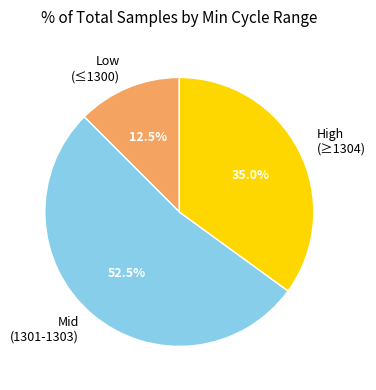

Rank the categories by value from highest to lowest.

Mid (1301-1303), High (≥1304), Low (≤1300)